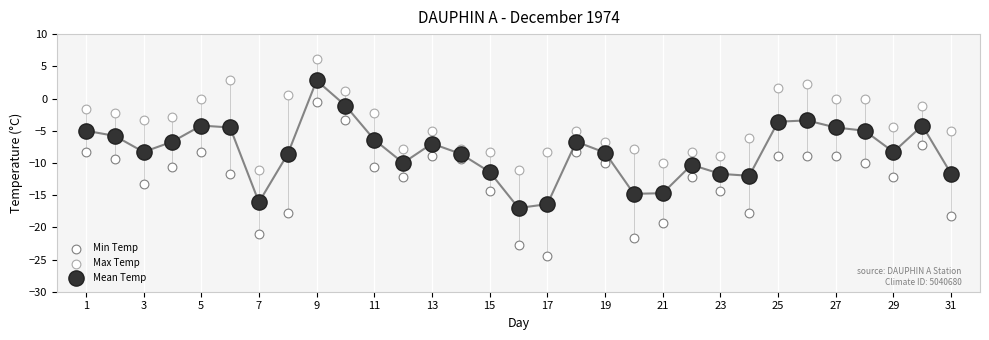

Count the number of points in this scatter plot.

93